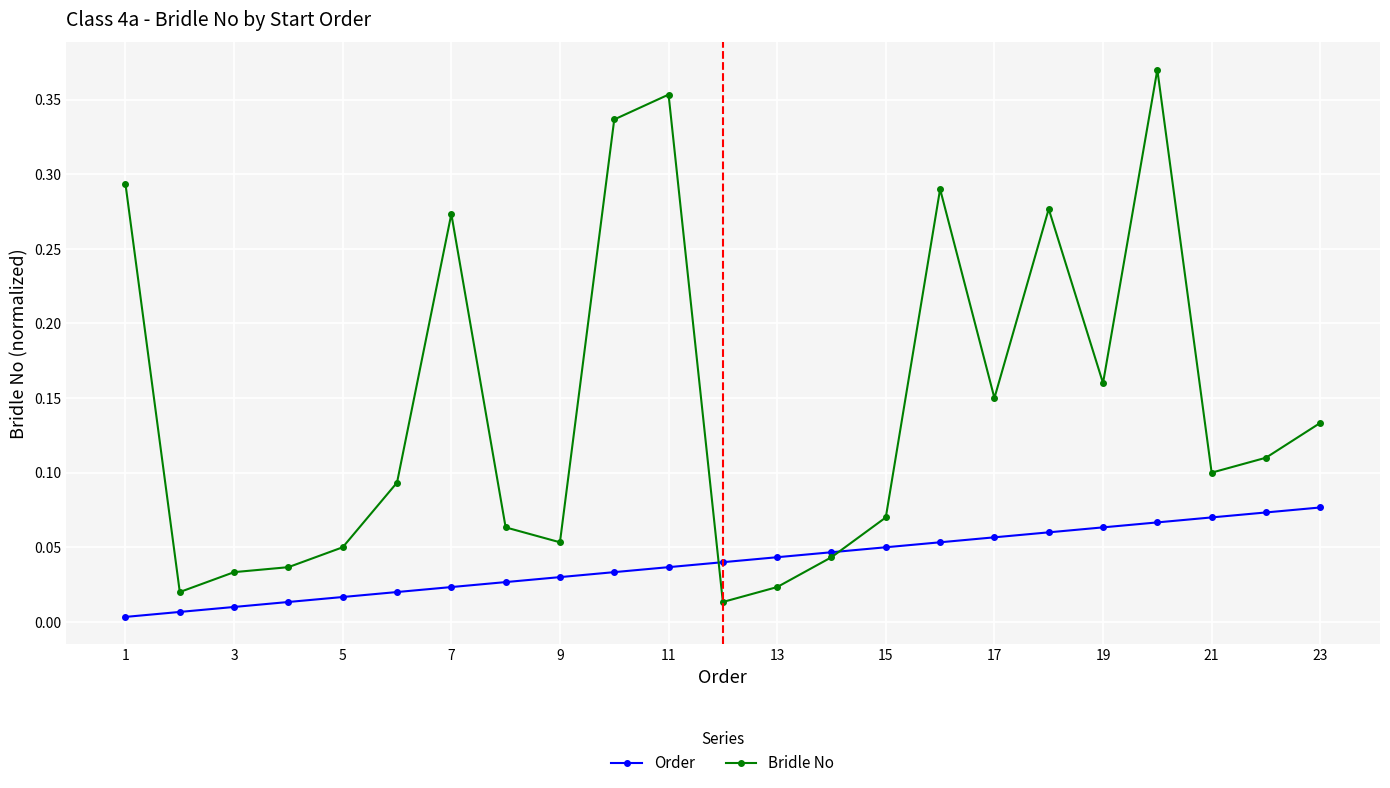

Which series has the widest spread of values?

Bridle No